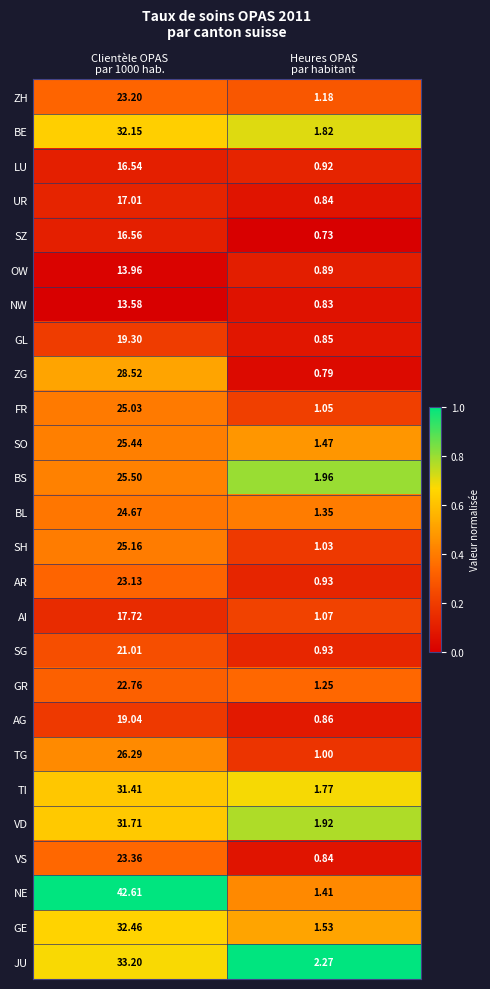

List the series in order of their peak value, highest first.

NE, JU, GE, BE, VD, TI, ZG, TG, BS, SO, SH, FR, BL, VS, ZH, AR, GR, SG, GL, AG, AI, UR, SZ, LU, OW, NW